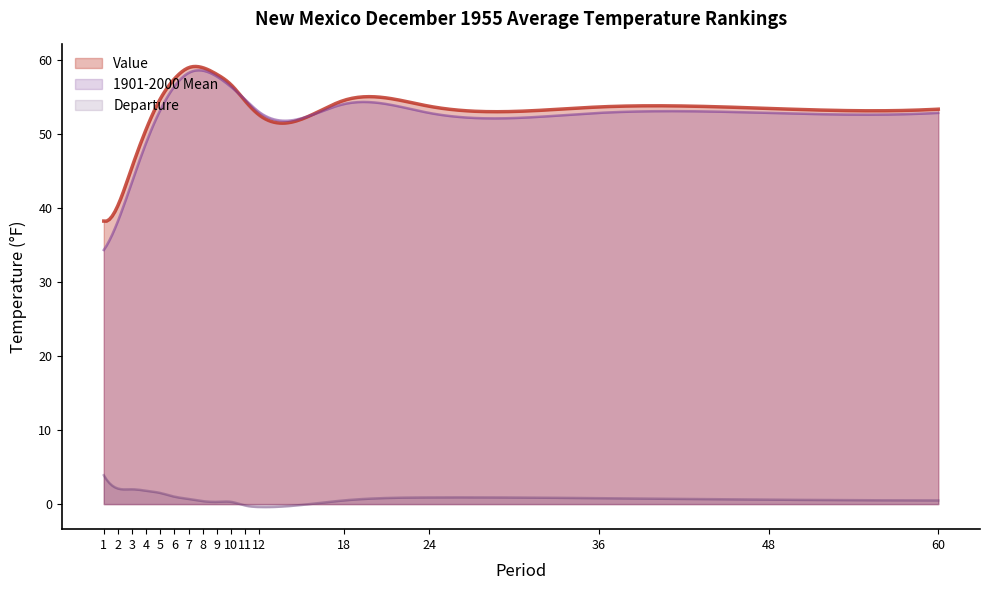

Is the value of Departure at 24 greater than the value of Value at 10?

No